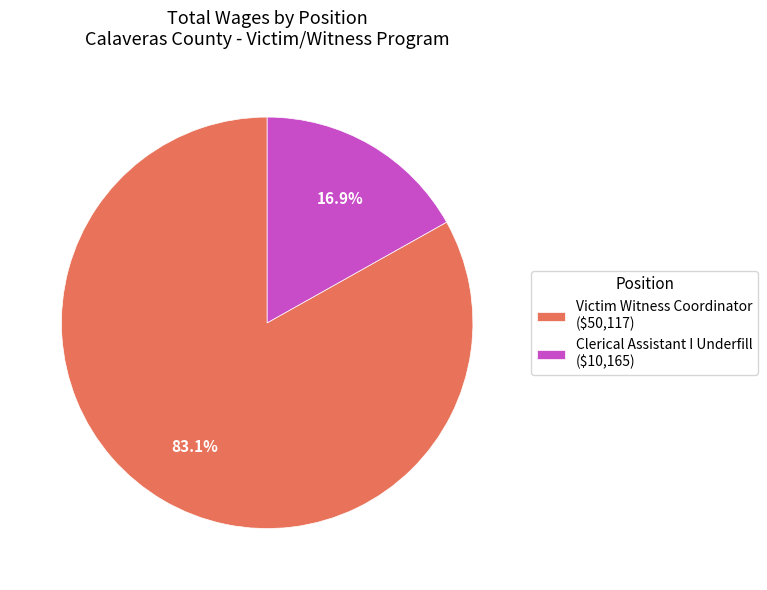

Rank the categories by value from highest to lowest.

Victim Witness Coordinator, Clerical Assistant I Underfill